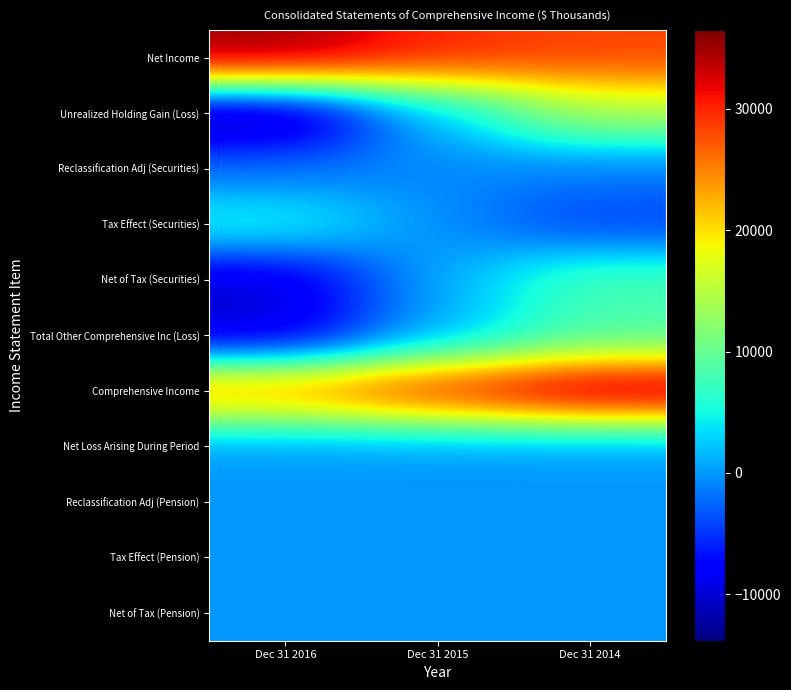

Which has a higher value, Dec 31 2015 or Dec 31 2014?

Dec 31 2015